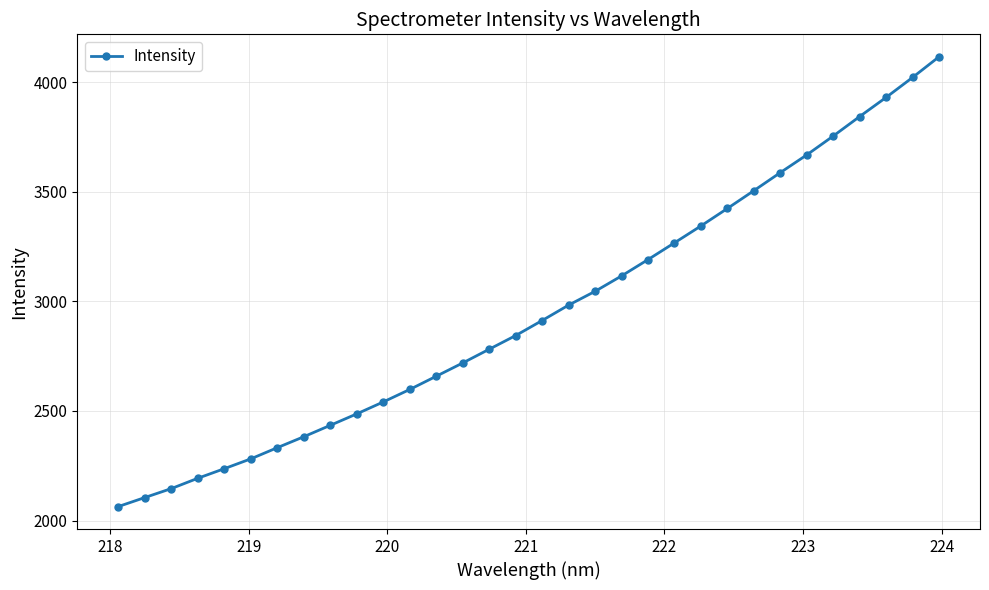

What is the value of the 29th point from the left?

3843.8